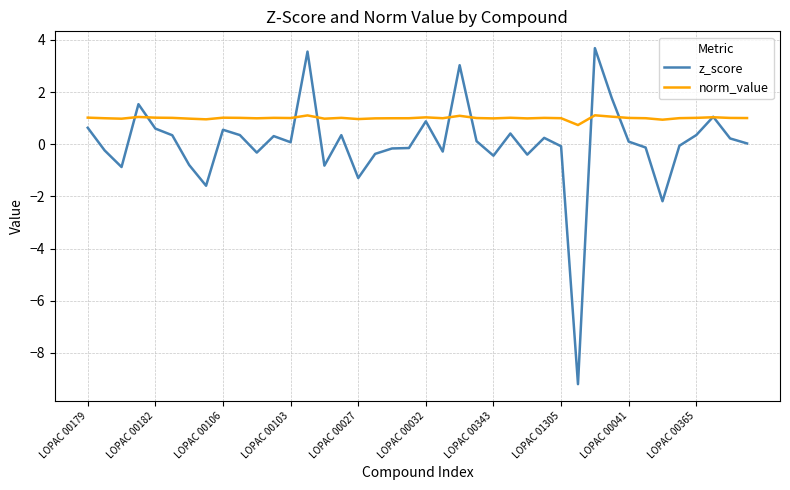

What is the minimum value shown in the chart?

-9.2